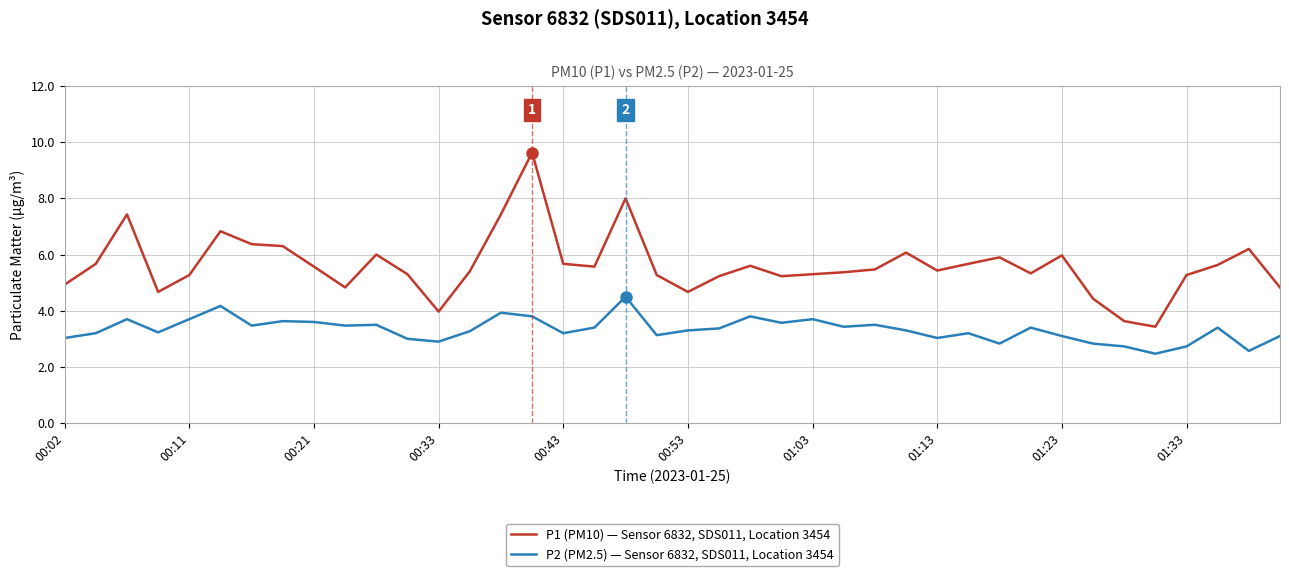

True or false: P1 (PM10) — Sensor 6832, SDS011, Location 3454 and P2 (PM2.5) — Sensor 6832, SDS011, Location 3454 cross at least once.

False